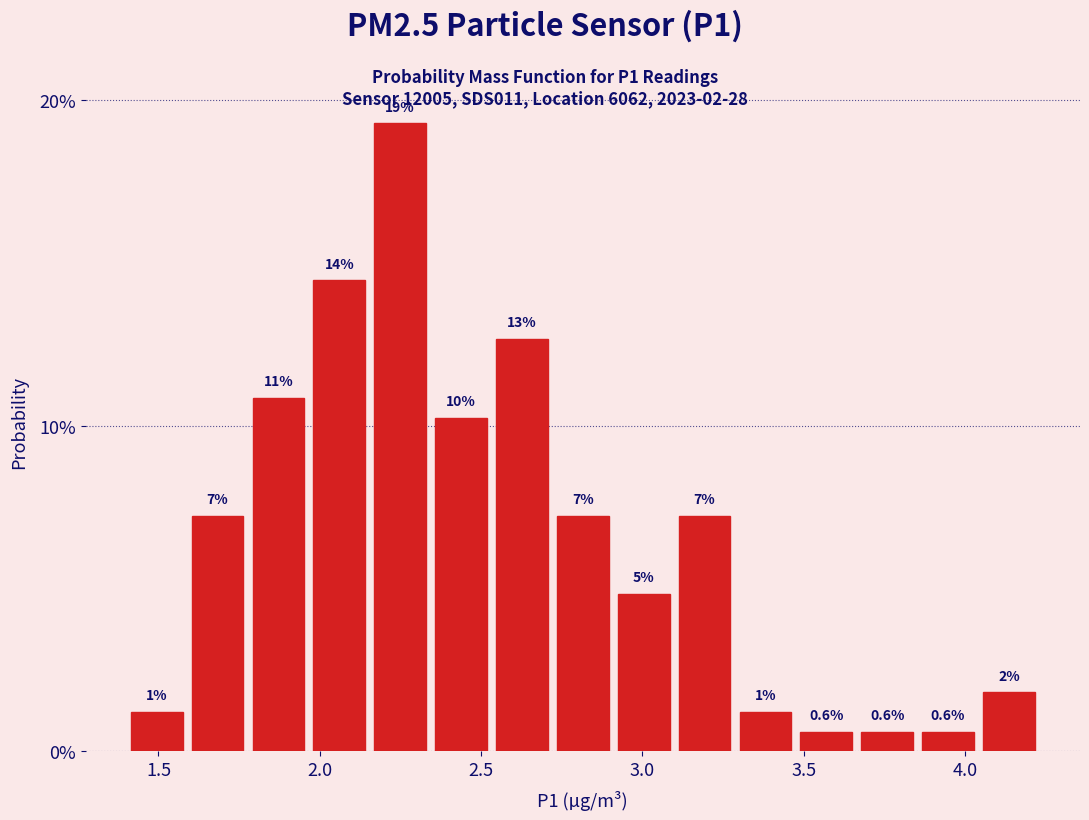

Around what value on the x-axis is the tallest bar? Give the approximate position of its centre, as read against the axis.

2.25